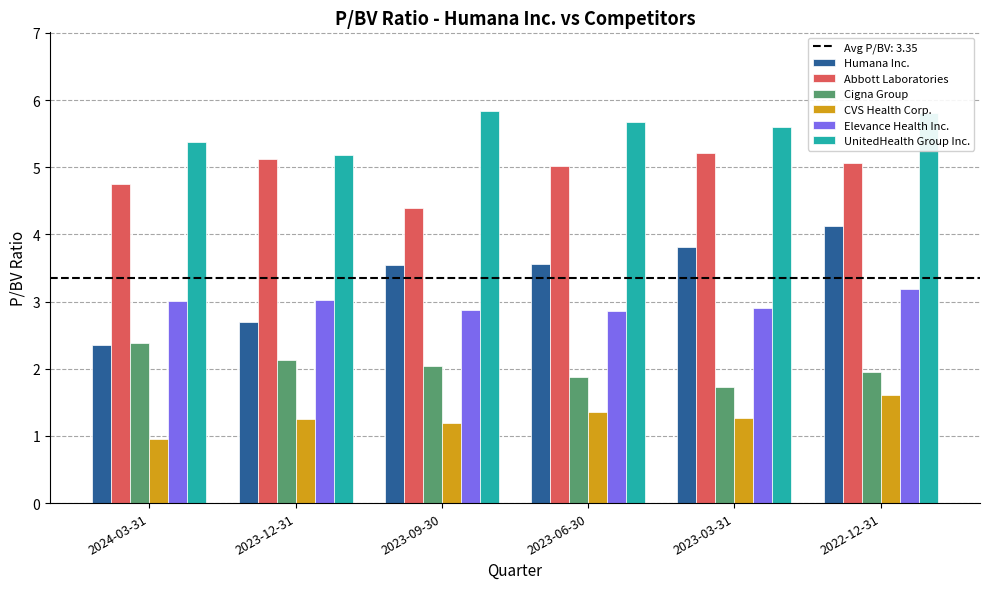

Which category has the lowest value in the CVS Health Corp. series?

2024-03-31